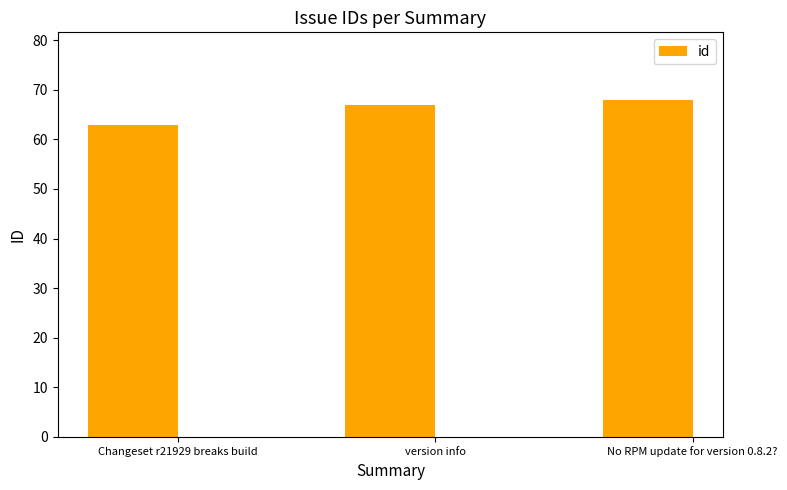

What is the maximum value shown in the chart?

68